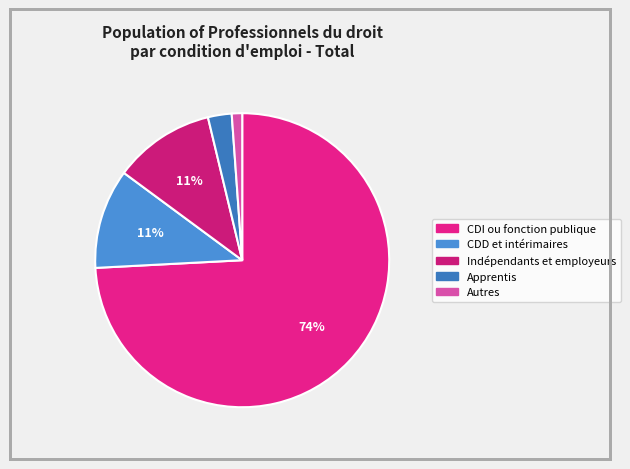

To the nearest percent, what percentage of the pie is Autres?

1%